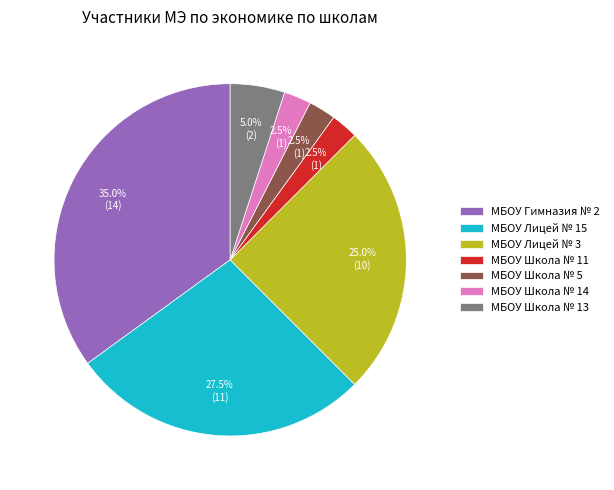

How many segments does this pie chart have?

7